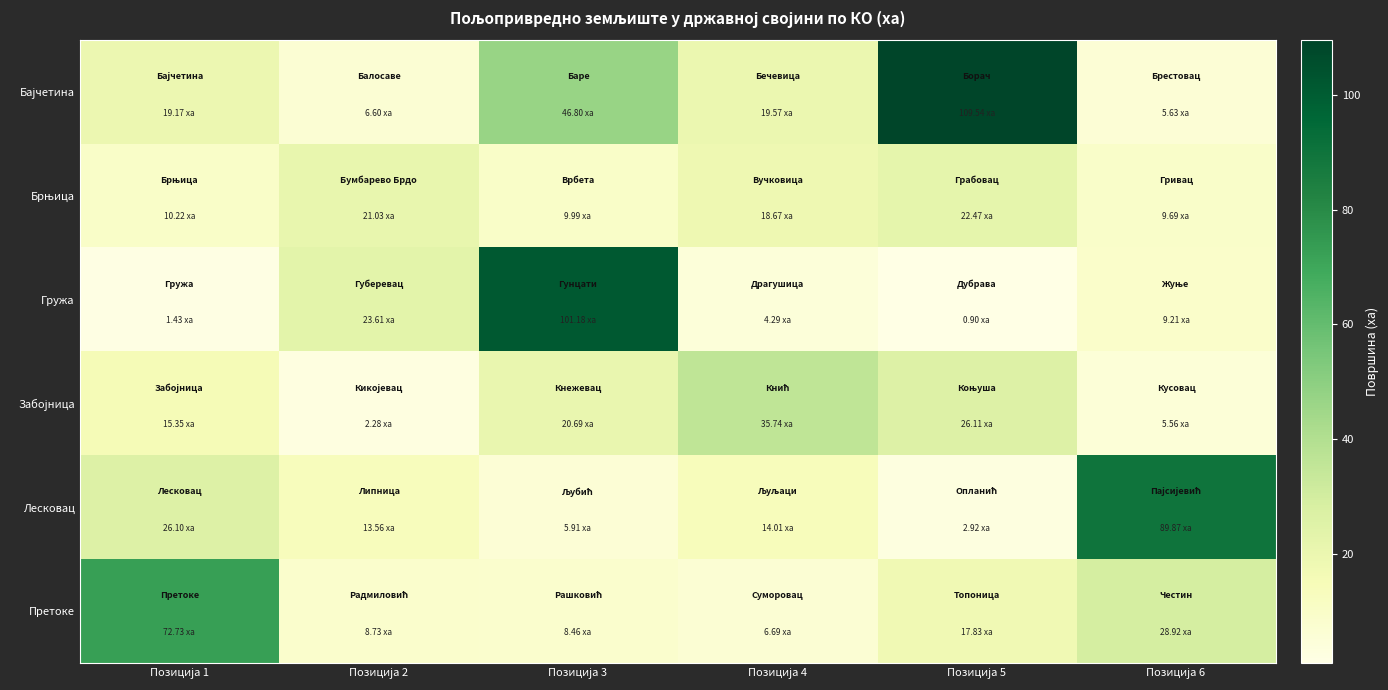

What is the smallest value displayed?

0.9